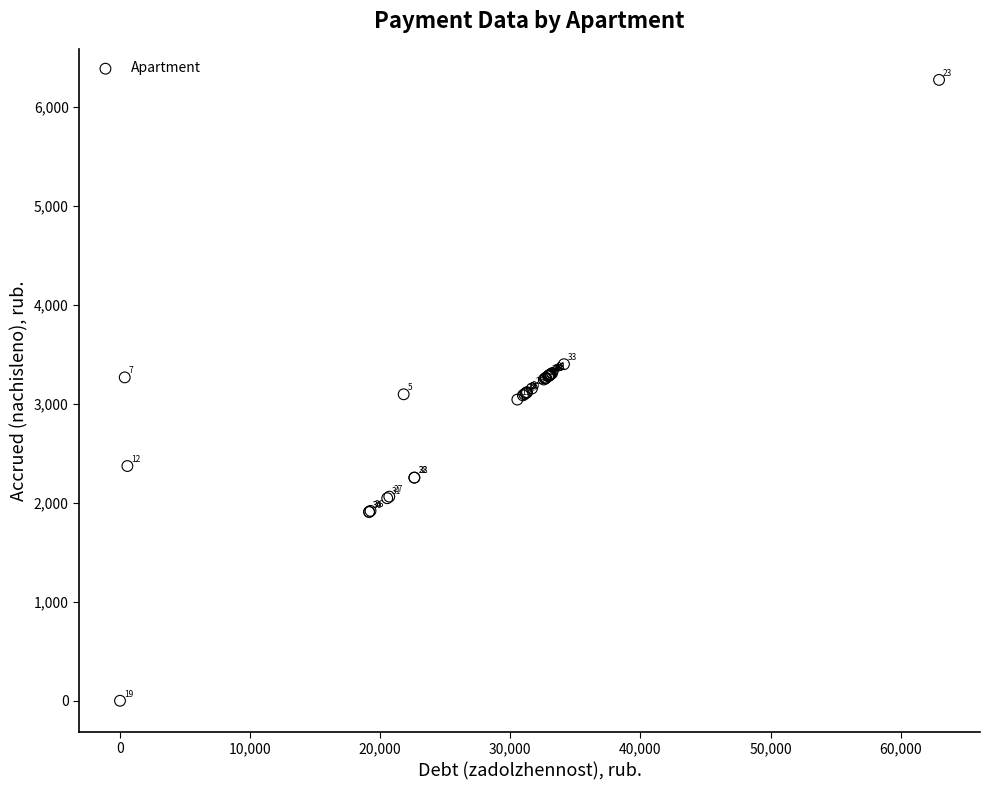

What Y value in the scatter plot is closest to 3135?

3116.9